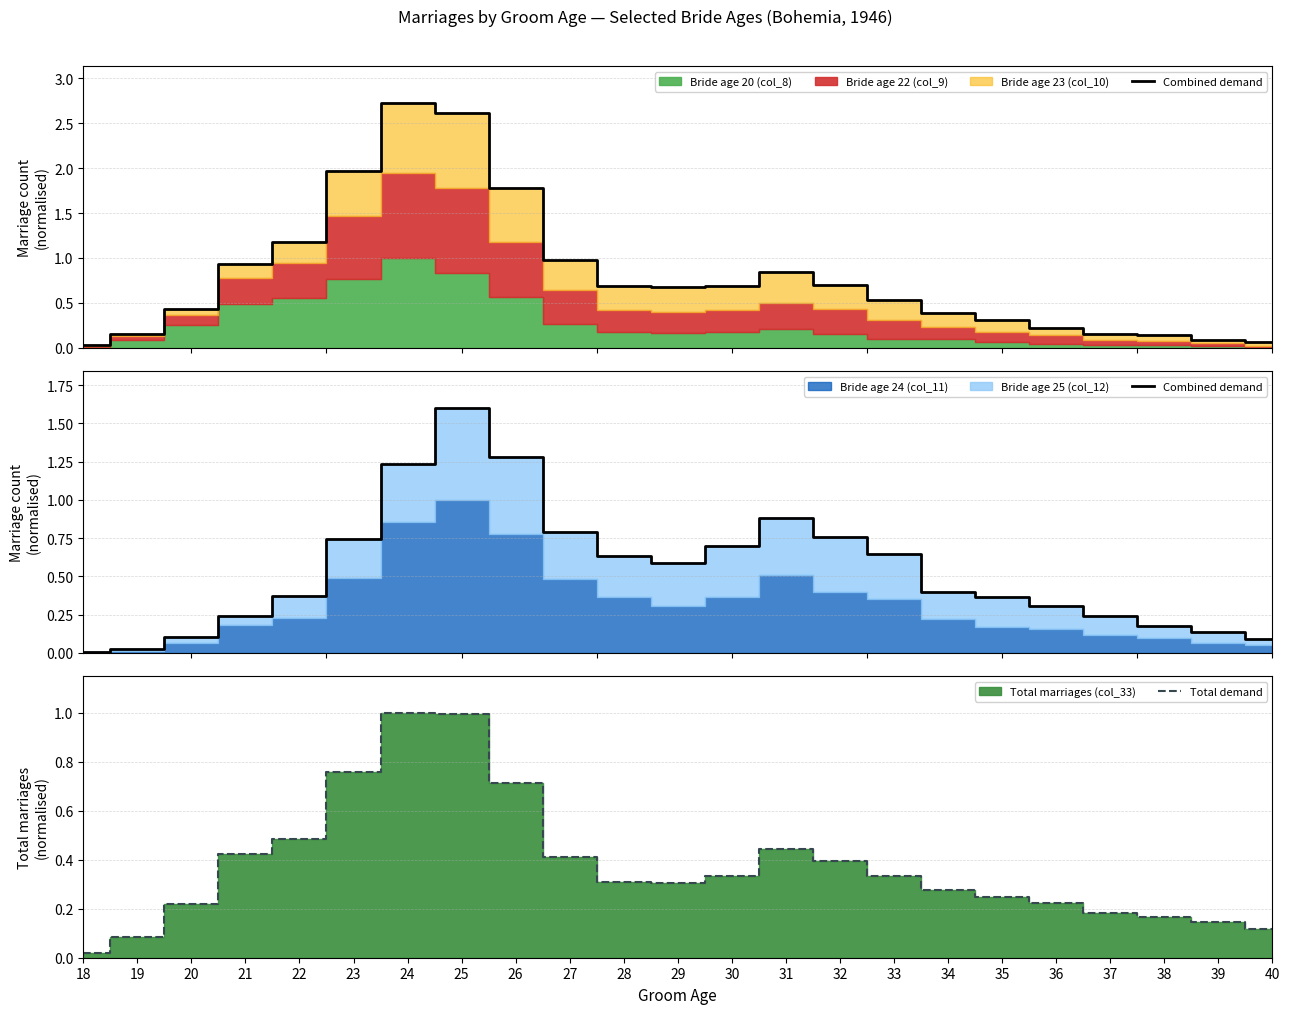

Which category has the lowest value in the Combined demand series?

18